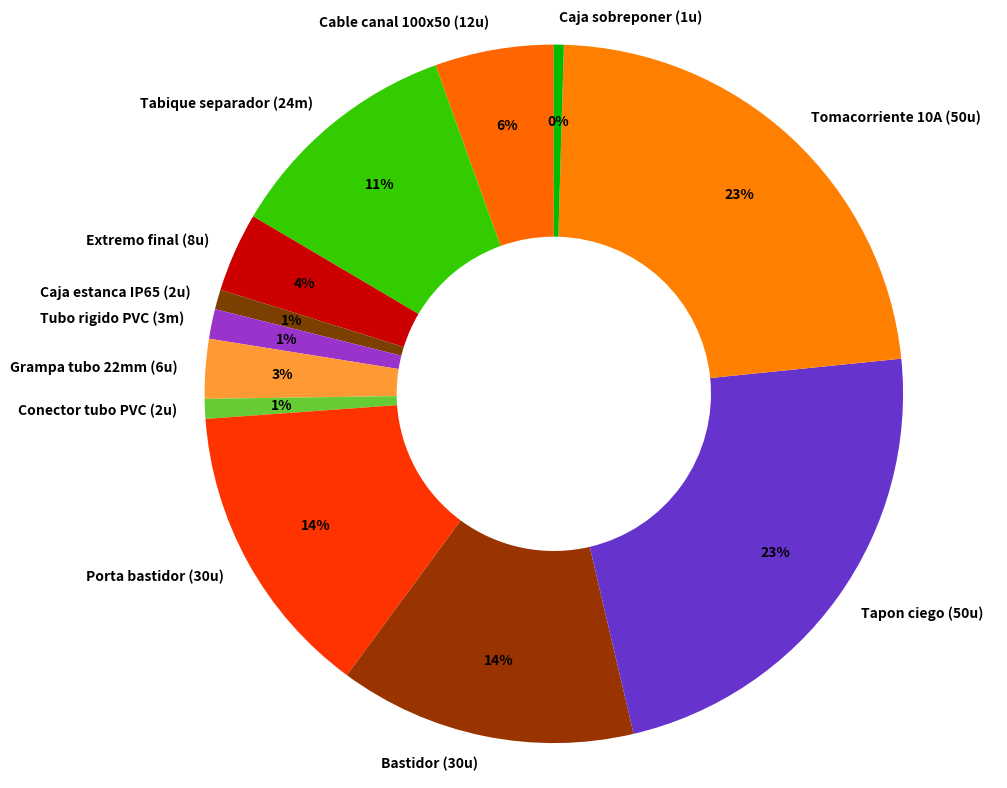

To the nearest percent, what is the average slice percentage?

8%